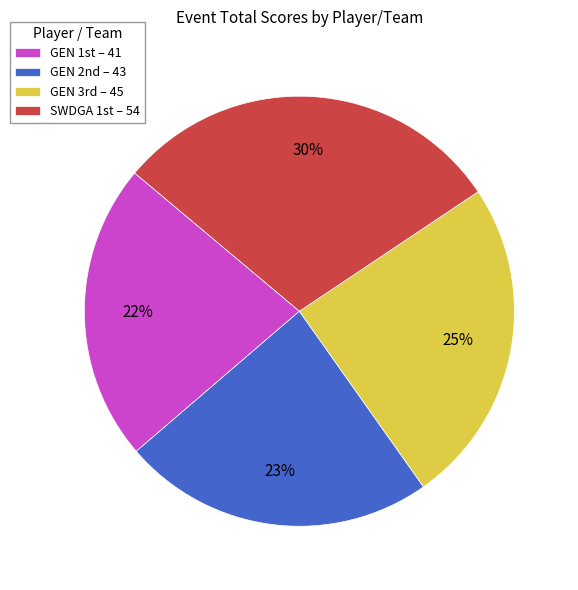

Which slice is the smallest?

GEN 1st – 41